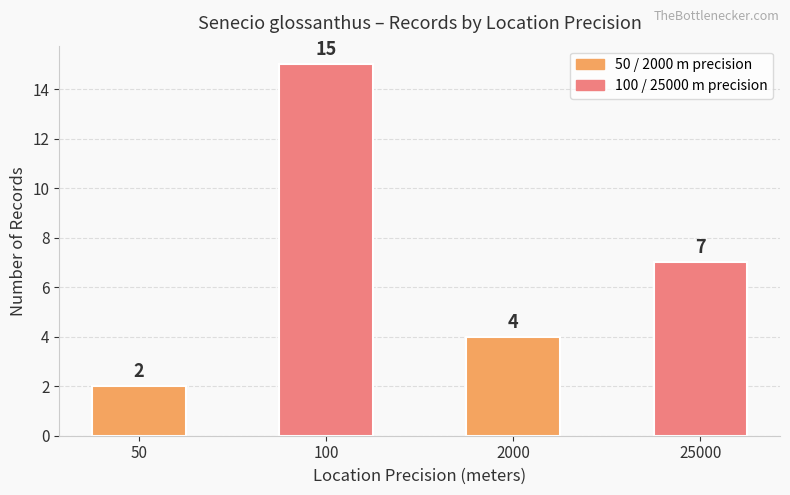

Reading left to right, extract all data points from this chart.

2	15	4	7